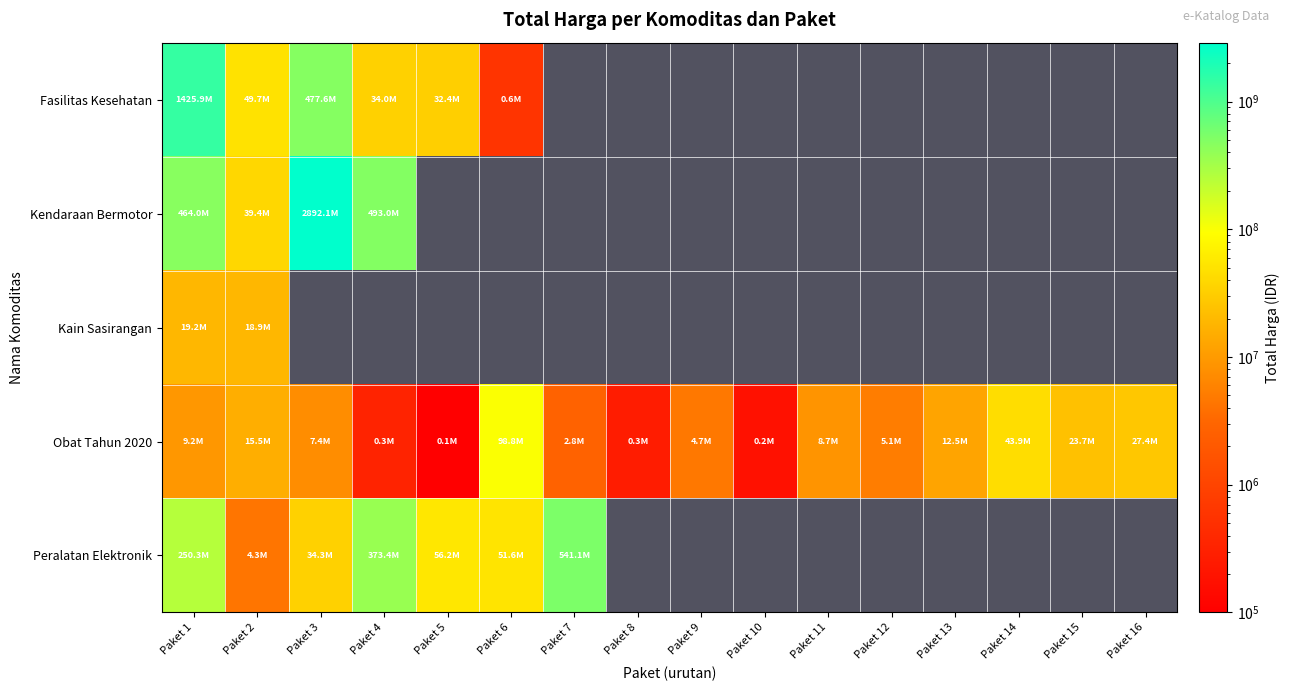

Reading right to left, list all the values displayed in this chart.

Fasilitas Kesehatan: Paket 16=0	Paket 15=0	Paket 14=0	Paket 13=0	Paket 12=0	Paket 11=0	Paket 10=0	Paket 9=0	Paket 8=0	Paket 7=0	Paket 6=577875	Paket 5=32441200	Paket 4=34000000	Paket 3=477600000	Paket 2=49730040	Paket 1=1425867900
Kendaraan Bermotor: Paket 16=0	Paket 15=0	Paket 14=0	Paket 13=0	Paket 12=0	Paket 11=0	Paket 10=0	Paket 9=0	Paket 8=0	Paket 7=0	Paket 6=0	Paket 5=0	Paket 4=493000000	Paket 3=2892122000	Paket 2=39440000	Paket 1=464002100
Kain Sasirangan: Paket 16=0	Paket 15=0	Paket 14=0	Paket 13=0	Paket 12=0	Paket 11=0	Paket 10=0	Paket 9=0	Paket 8=0	Paket 7=0	Paket 6=0	Paket 5=0	Paket 4=0	Paket 3=0	Paket 2=18900000	Paket 1=19175000
Obat Tahun 2020: Paket 16=27412000	Paket 15=23653000	Paket 14=43859200	Paket 13=12453900	Paket 12=5129000	Paket 11=8742500	Paket 10=182000	Paket 9=4672200	Paket 8=265000	Paket 7=2772000	Paket 6=98772570	Paket 5=78000	Paket 4=333600	Paket 3=7401240	Paket 2=15513960	Paket 1=9180000
Peralatan Elektronik: Paket 16=0	Paket 15=0	Paket 14=0	Paket 13=0	Paket 12=0	Paket 11=0	Paket 10=0	Paket 9=0	Paket 8=0	Paket 7=541071000	Paket 6=51601000	Paket 5=56152800	Paket 4=373404000	Paket 3=34292000	Paket 2=4350000	Paket 1=250350000